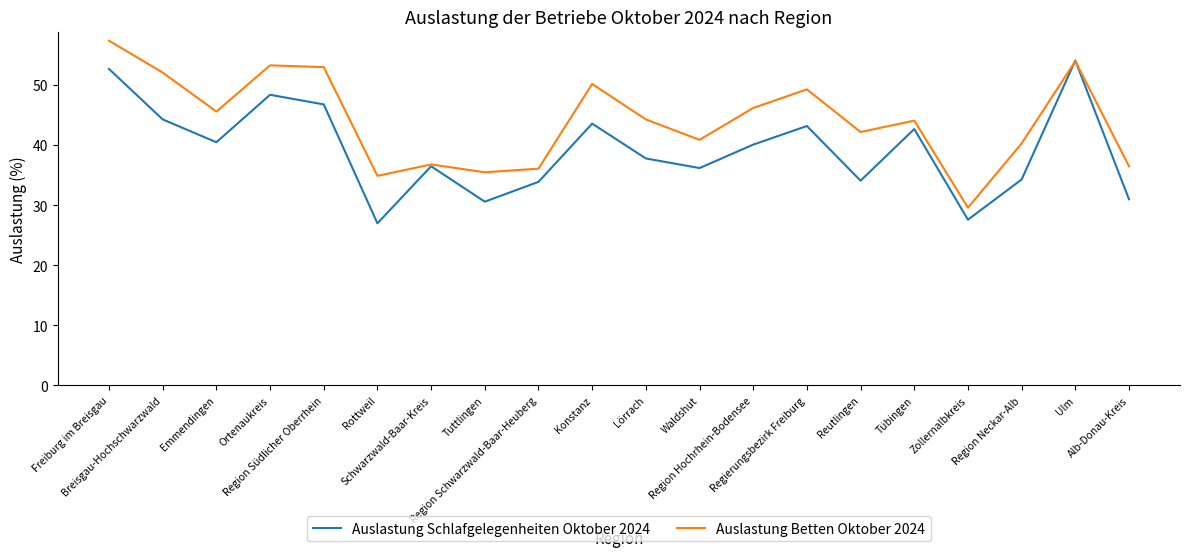

What is the lowest value of the Auslastung Schlafgelegenheiten Oktober 2024 series?

27.0